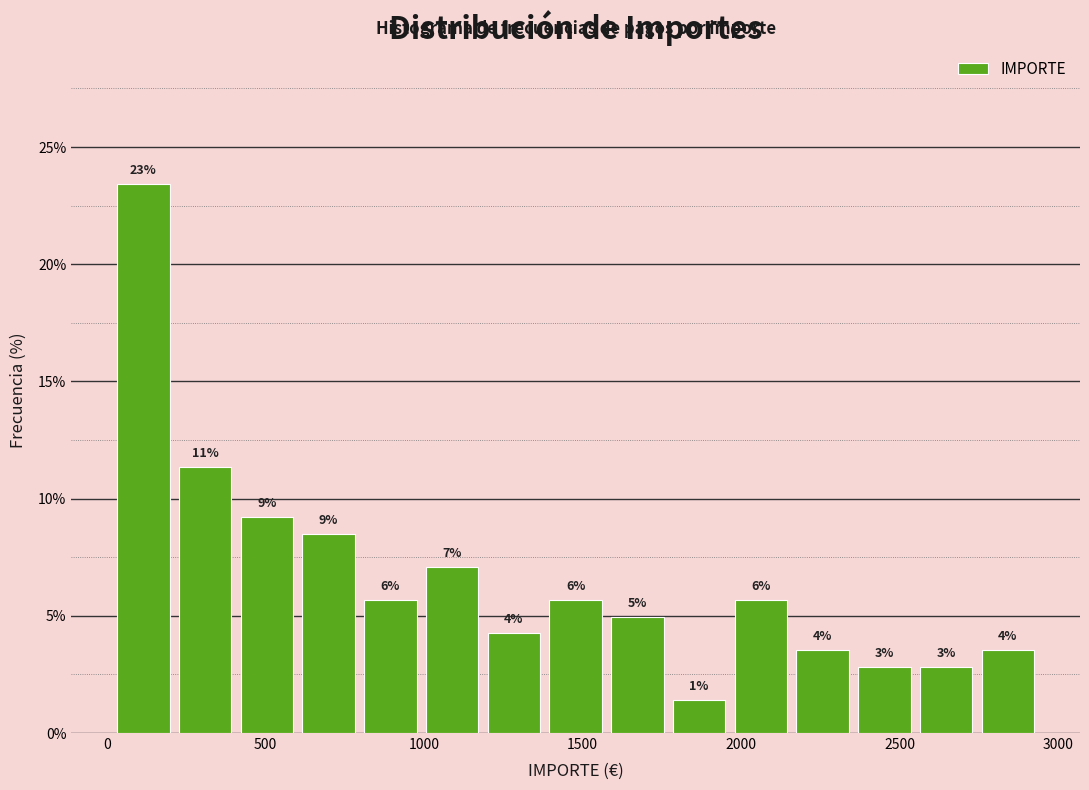

Read against the x-axis, roughly where is the centre of the tallest bar?

100